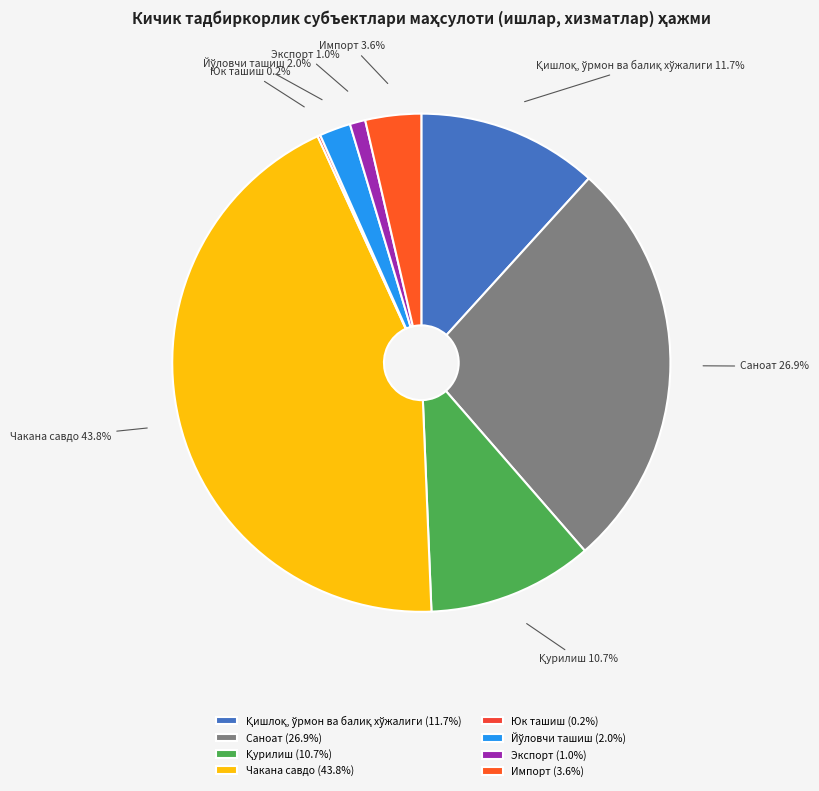

Does Саноат account for over 50% of the chart?

No